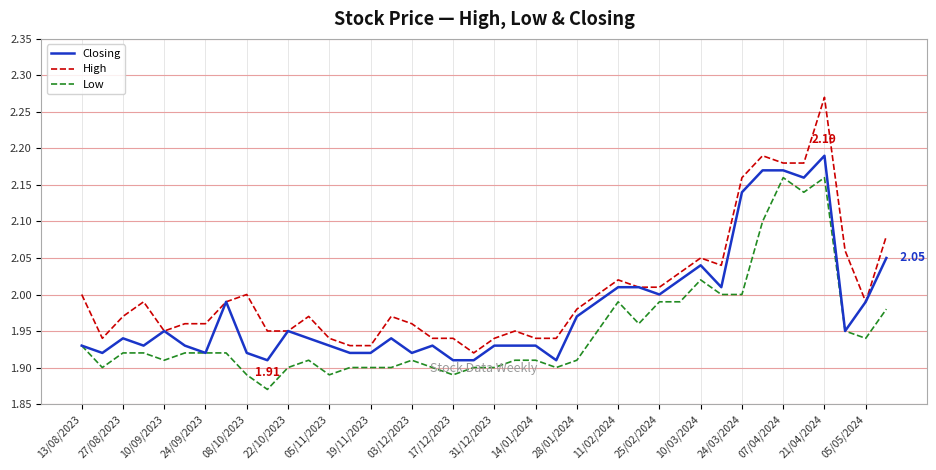

Which series has the widest spread of values?

High